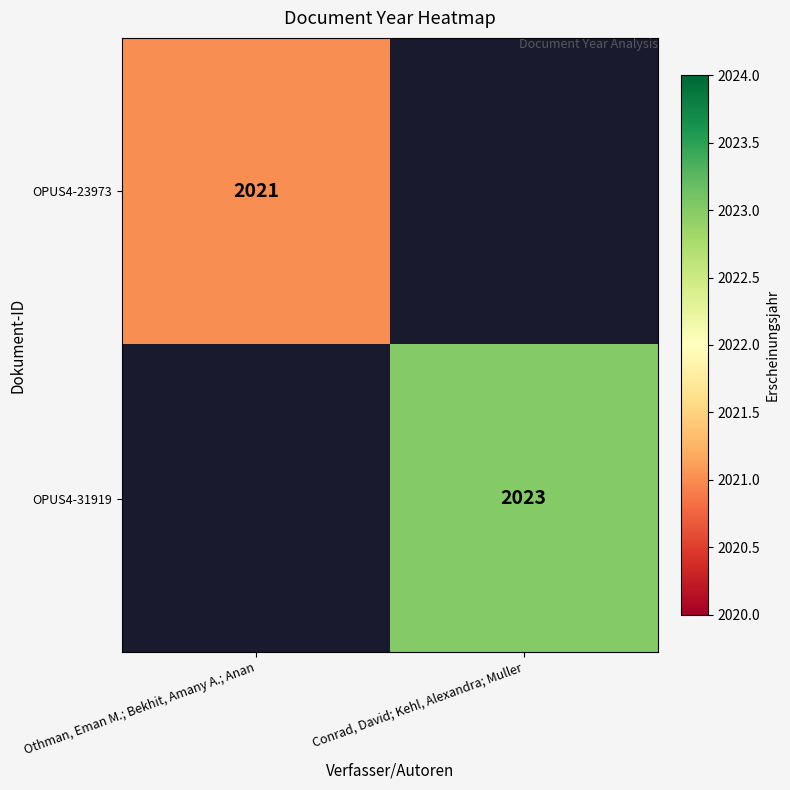

The OPUS4-23973 series shows 3045.7 at Othman, Eman M.; Bekhit, Amany A.; Anan. True or false?

False